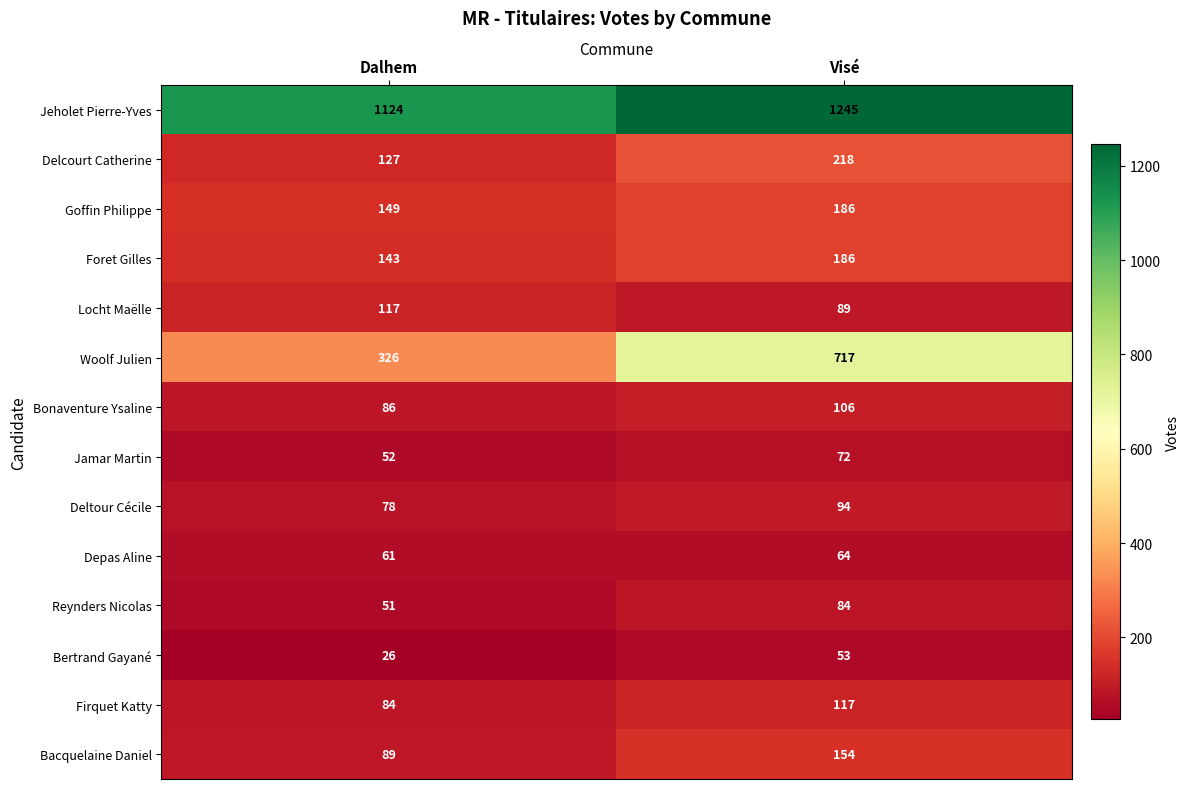

Reading left to right, transcribe all the data shown in this chart.

Jeholet Pierre-Yves: Dalhem=1124	Visé=1245
Delcourt Catherine: Dalhem=127	Visé=218
Goffin Philippe: Dalhem=149	Visé=186
Foret Gilles: Dalhem=143	Visé=186
Locht Maëlle: Dalhem=117	Visé=89
Woolf Julien: Dalhem=326	Visé=717
Bonaventure Ysaline: Dalhem=86	Visé=106
Jamar Martin: Dalhem=52	Visé=72
Deltour Cécile: Dalhem=78	Visé=94
Depas Aline: Dalhem=61	Visé=64
Reynders Nicolas: Dalhem=51	Visé=84
Bertrand Gayané: Dalhem=26	Visé=53
Firquet Katty: Dalhem=84	Visé=117
Bacquelaine Daniel: Dalhem=89	Visé=154